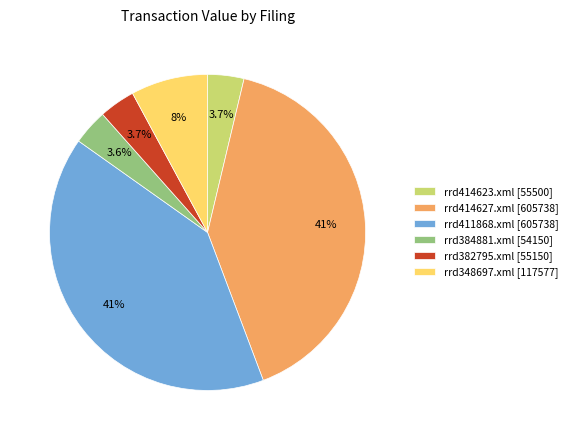

Between rrd382795.xml [55150] and rrd348697.xml [117577], which is larger?

rrd348697.xml [117577]